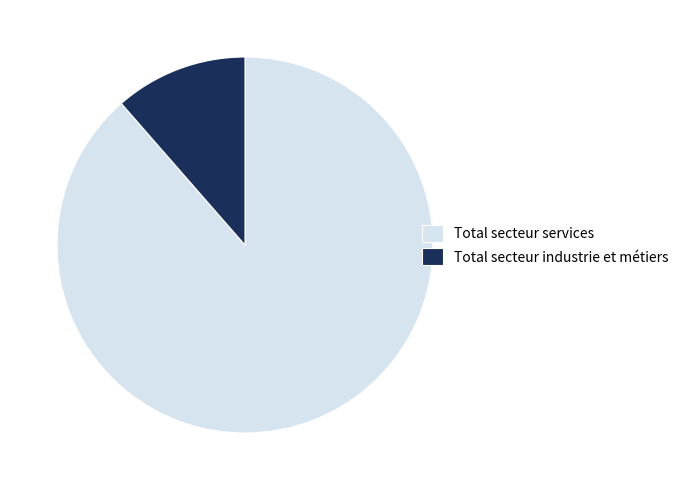

Is it true that Total secteur services is 89% of the pie?

True